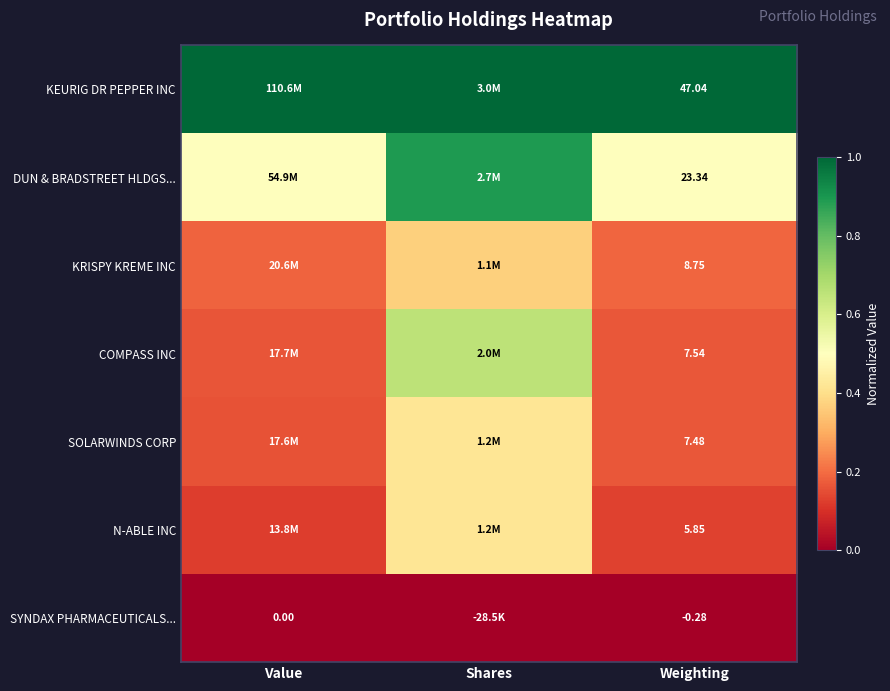

At how many categories does at least one series exceed 0?

3